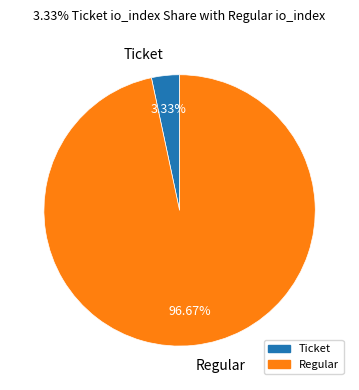

Which has a higher value, Regular or Ticket?

Regular